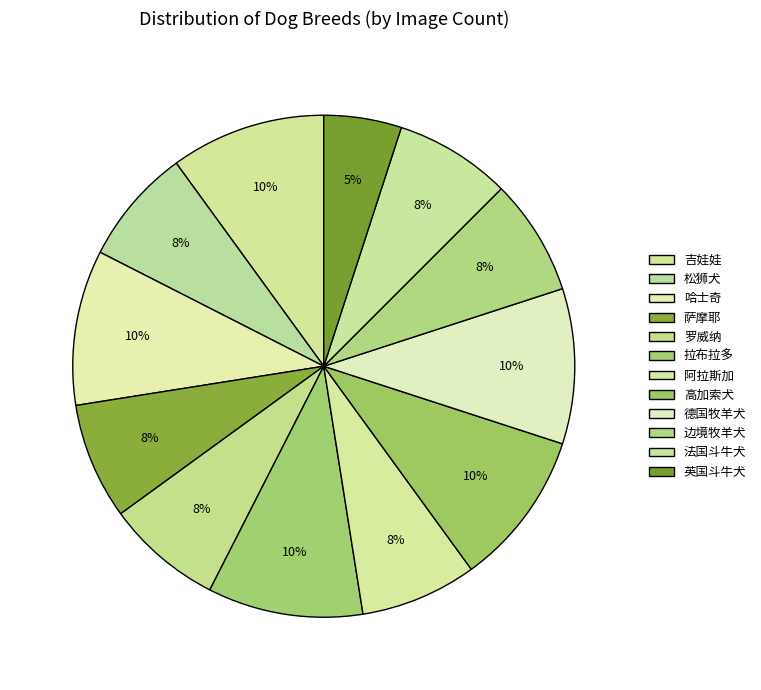

Is the sum of 哈士奇 and 法国斗牛犬 greater than half?

No